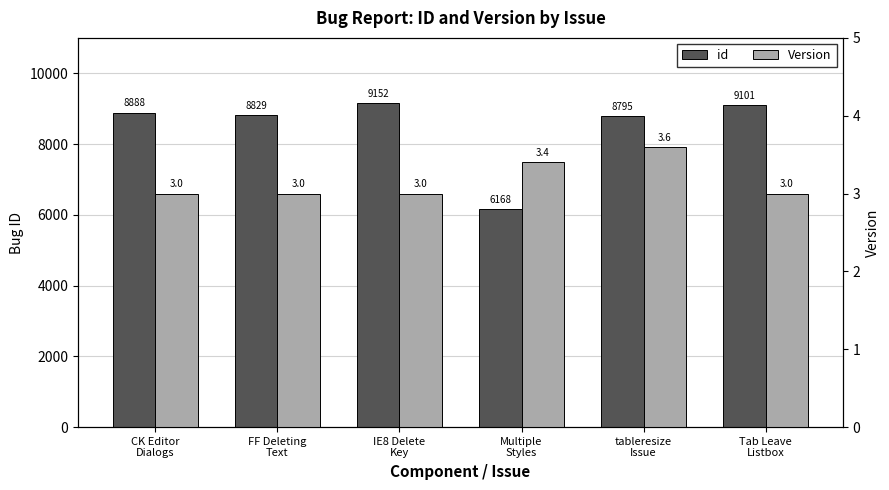

How many bars are there in total?

12